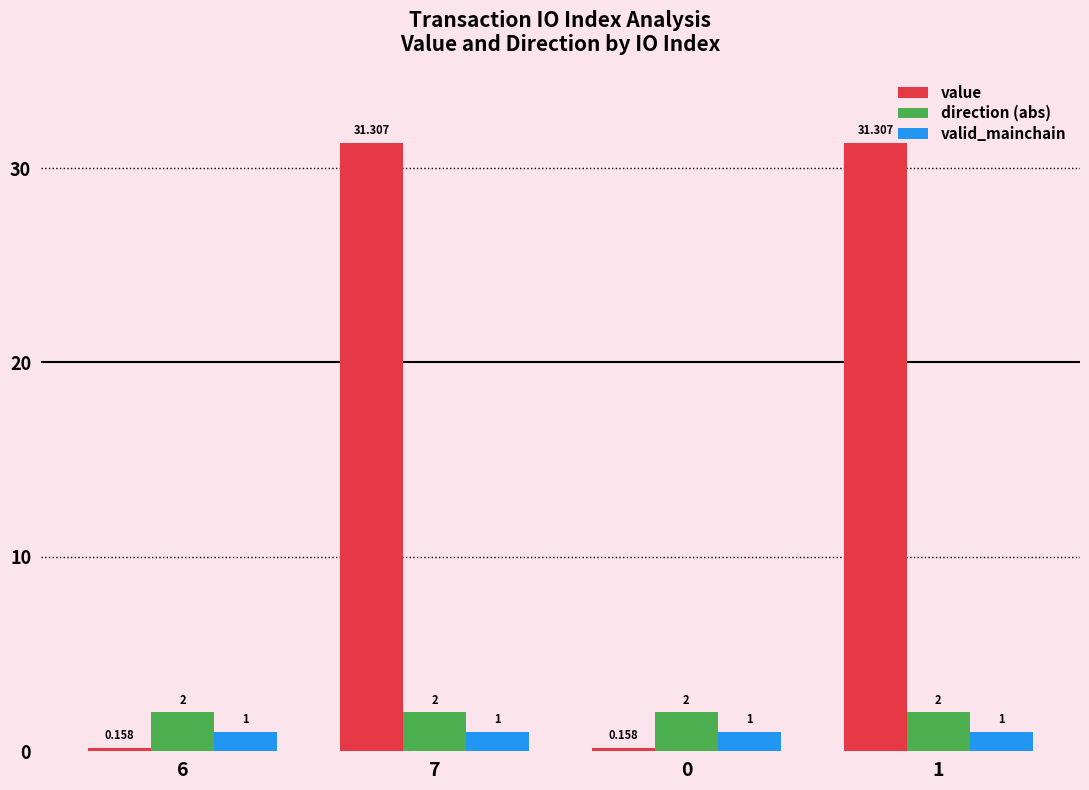

Between 0 and 1, which series saw the biggest shift?

value